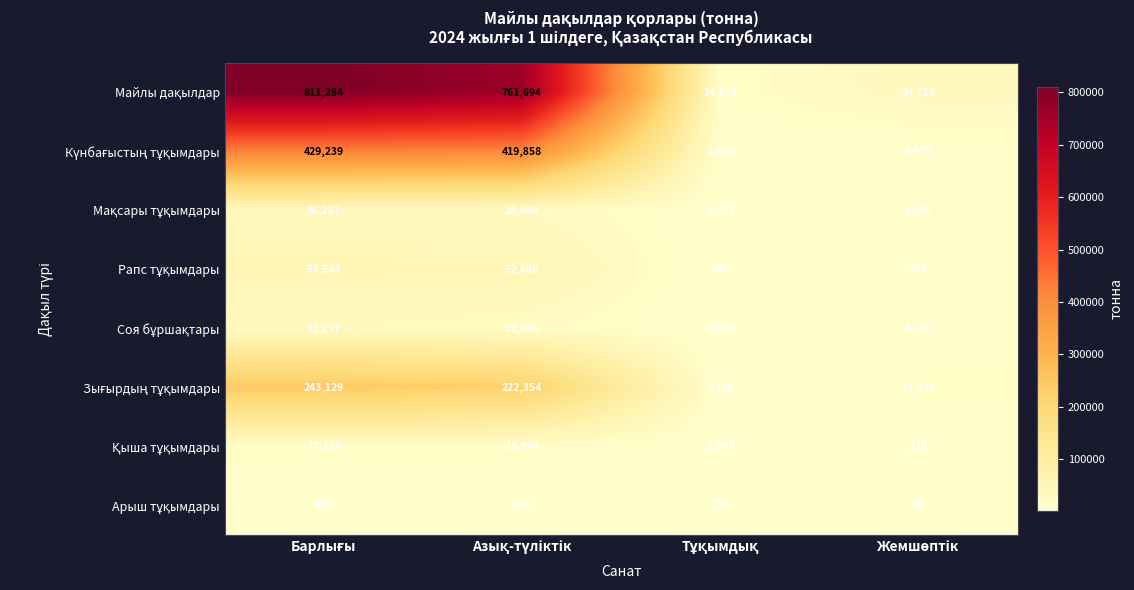

What is the greatest value displayed?

811284